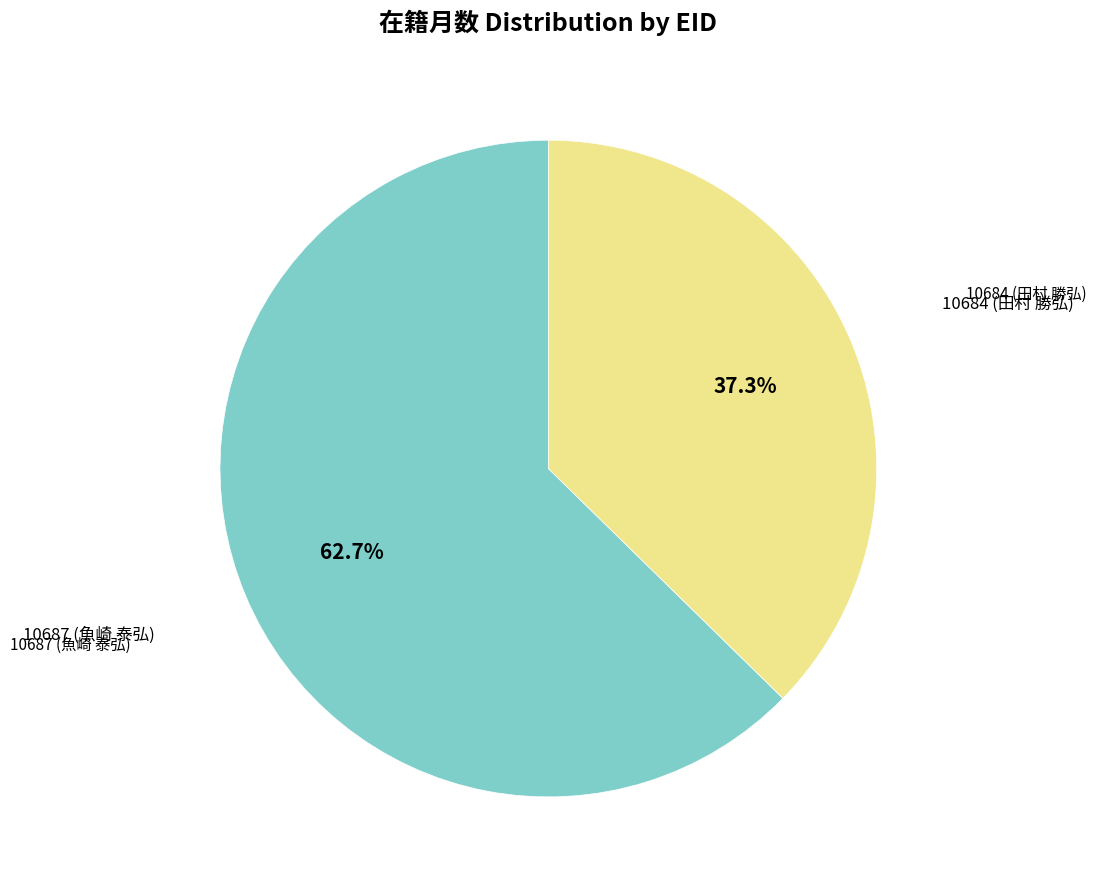

How many segments does this pie chart have?

2